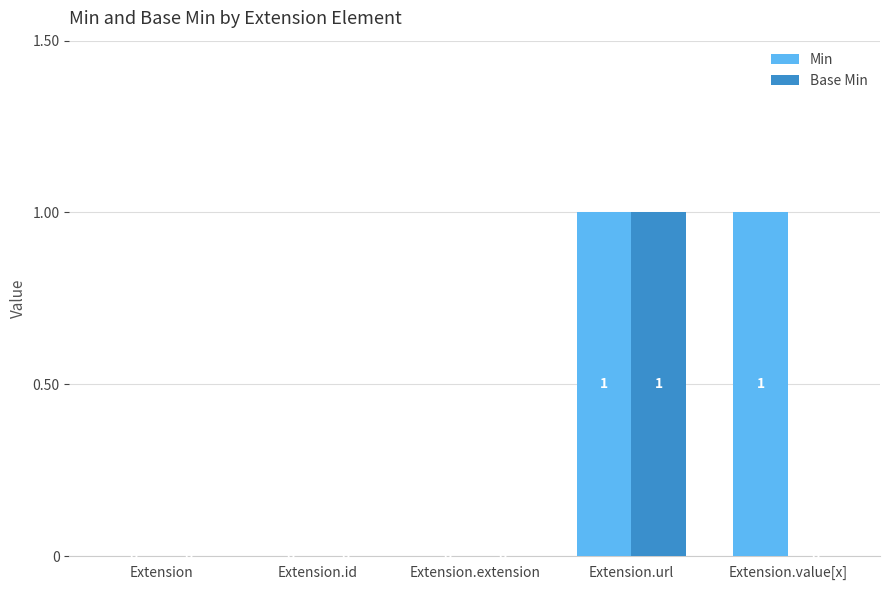

How many groups of bars are there?

5